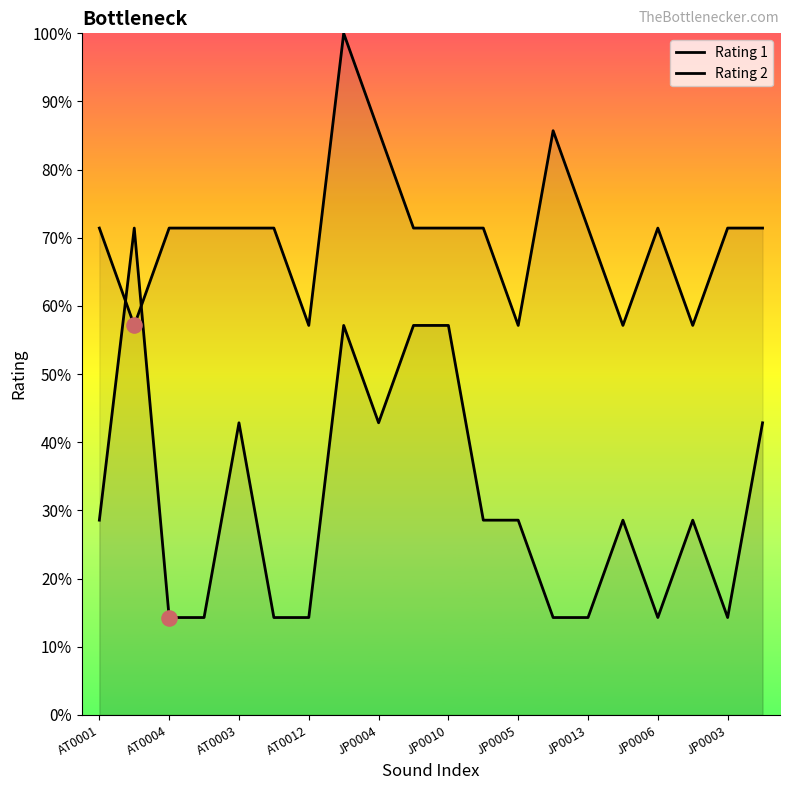

What are all the series names shown in the legend?

Rating 1, Rating 2